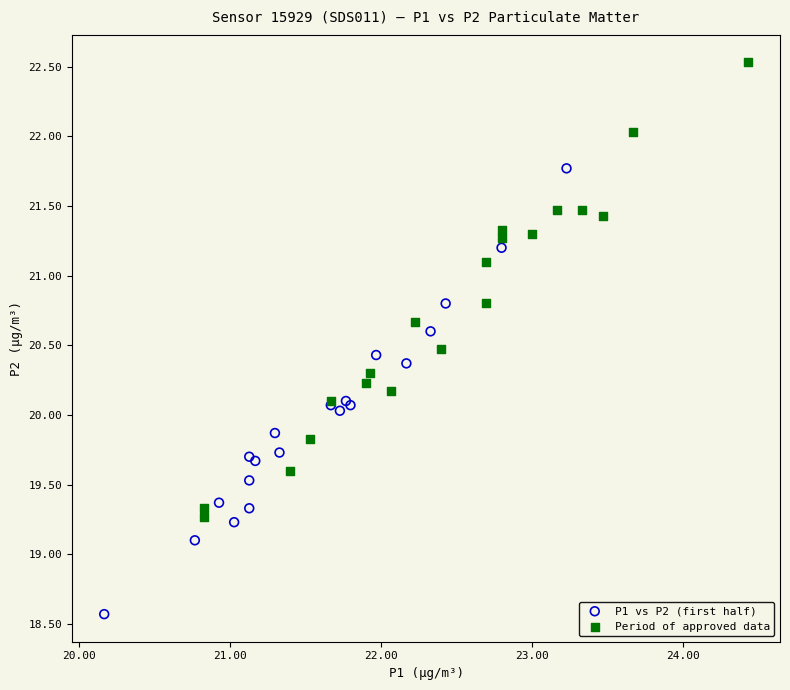

Which series reaches the minimum Y coordinate?

P1 vs P2 (first half)